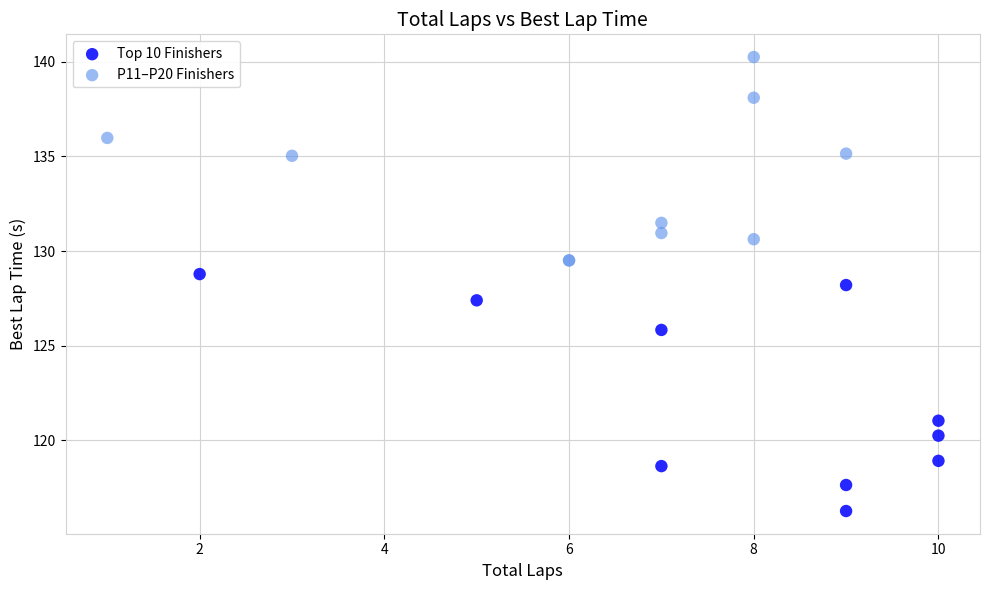

What are all the series names shown in the legend?

Top 10 Finishers, P11–P20 Finishers